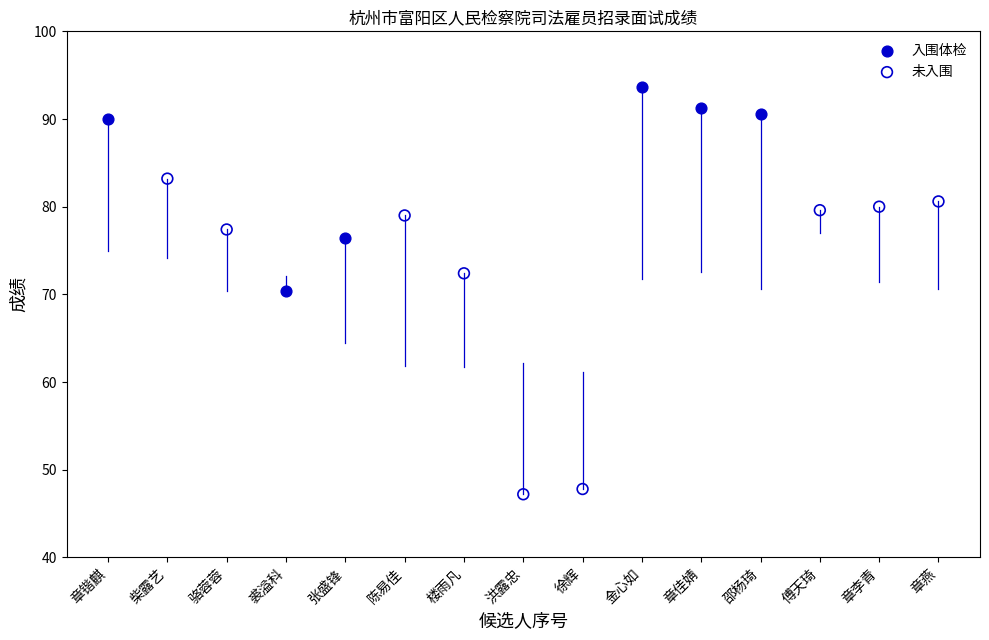

Which series reaches the minimum Y coordinate?

未入围